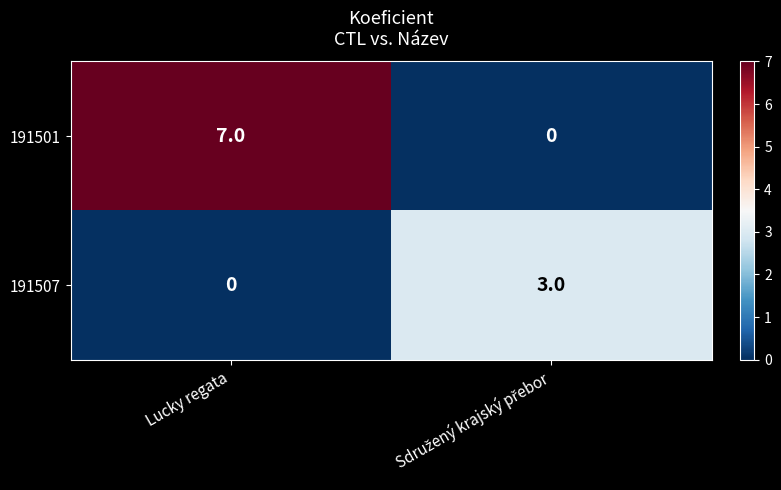

List the series in order of their peak value, lowest first.

191507, 191501